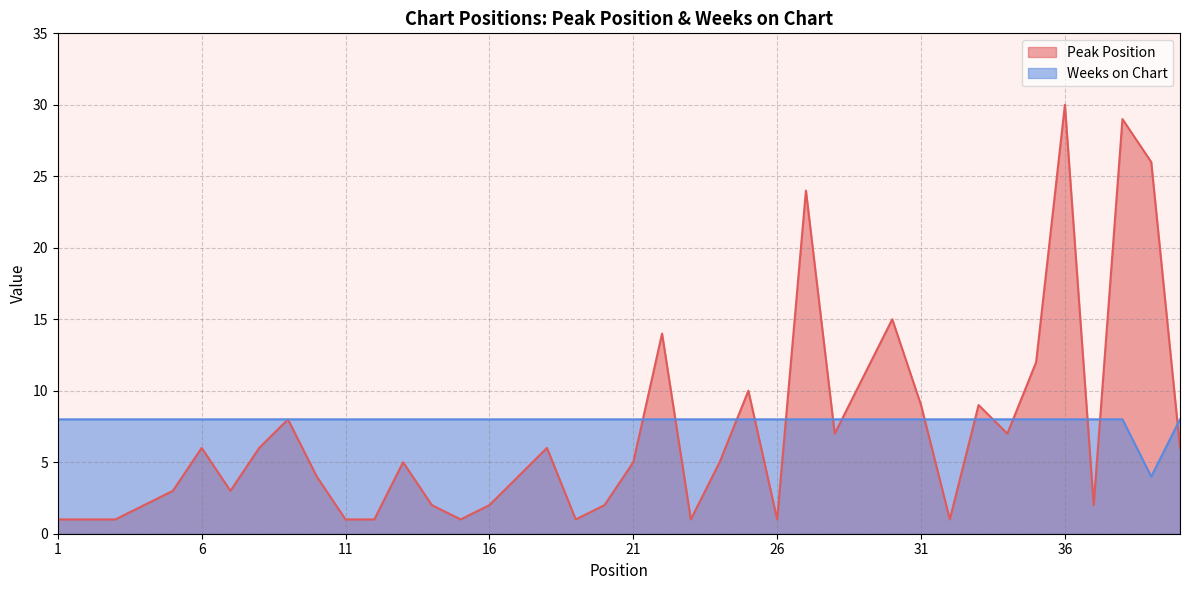

What is the sum of all Weeks on Chart values?

316